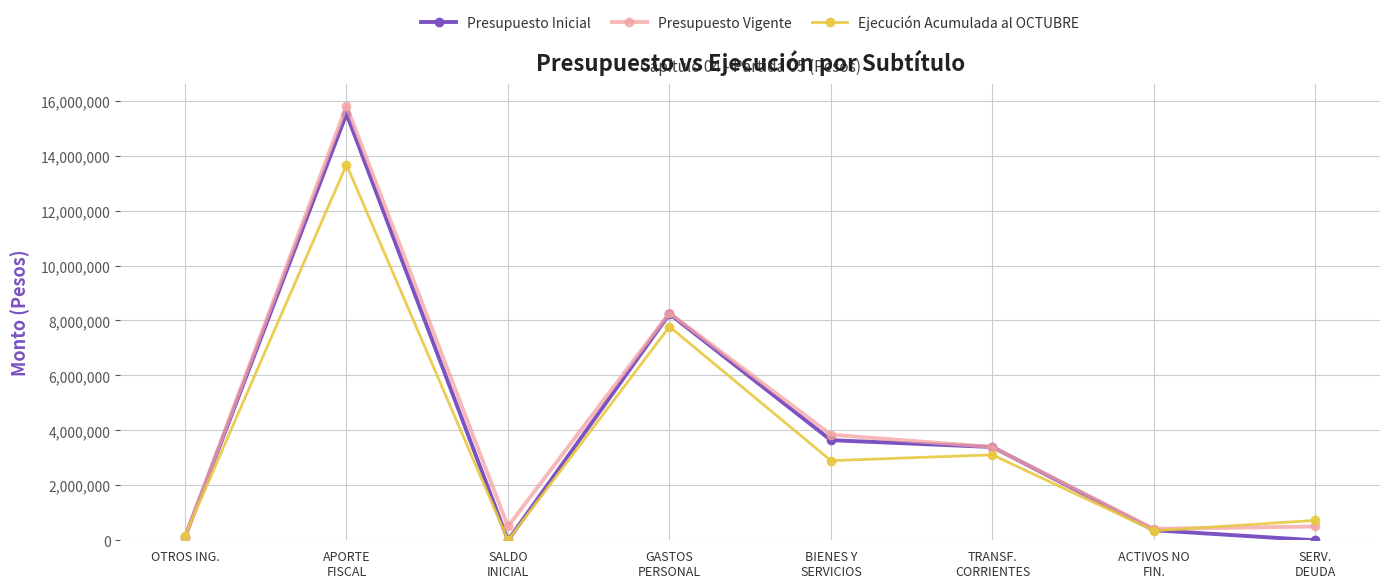

In Presupuesto Inicial, how many points are lower than both neighbors (excluding endpoints)?

1